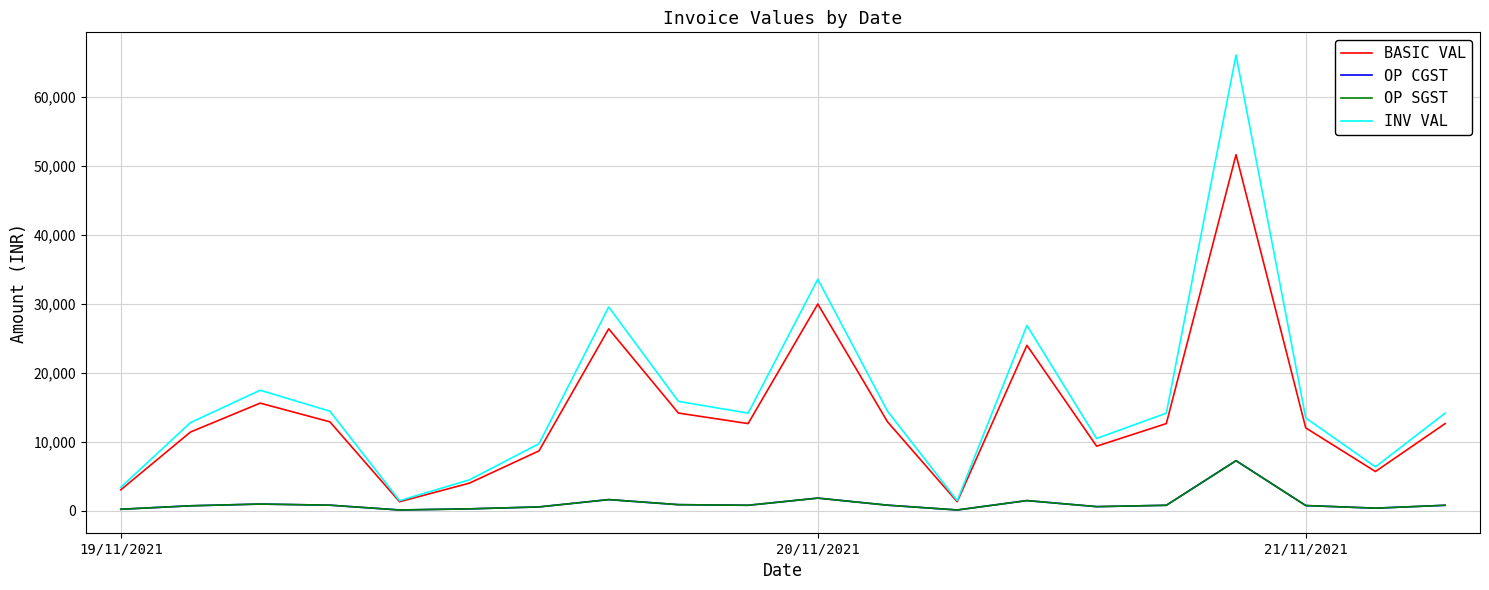

At which category does BASIC VAL reach its first local valley?

4